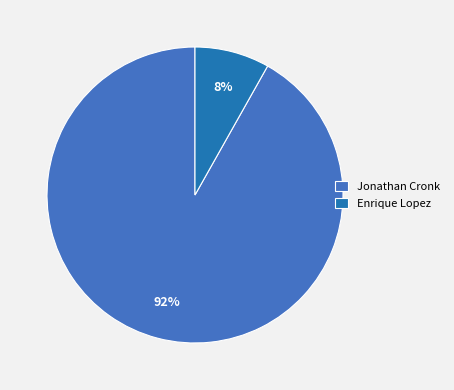

Between Jonathan Cronk and Enrique Lopez, which is larger?

Jonathan Cronk